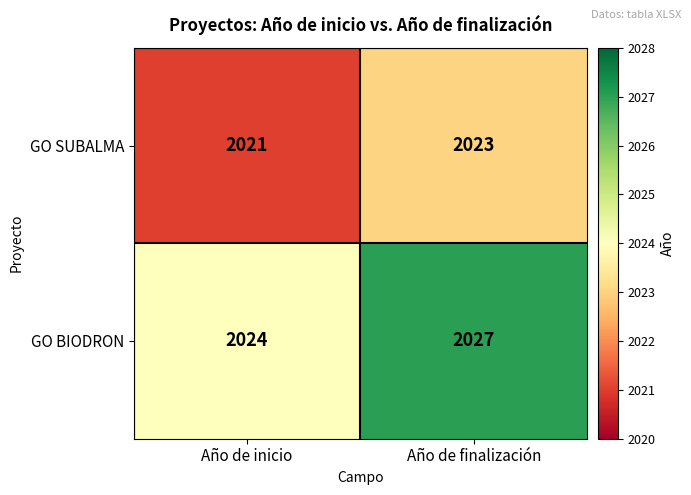

At which category is the sum across all series the highest?

Año de finalización